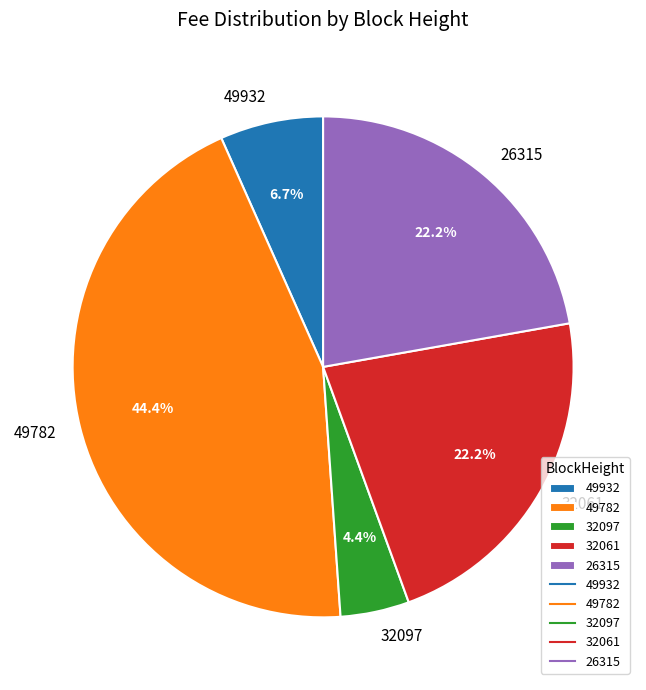

Is the sum of 32061 and 32097 greater than half?

No